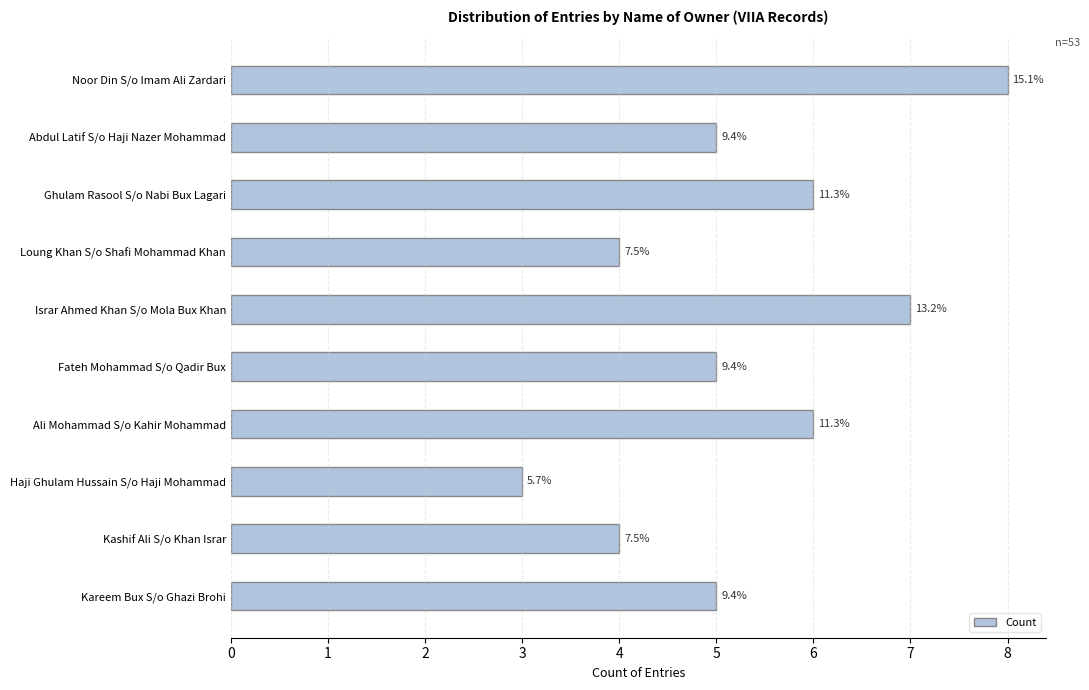

What is the maximum value shown in the chart?

8